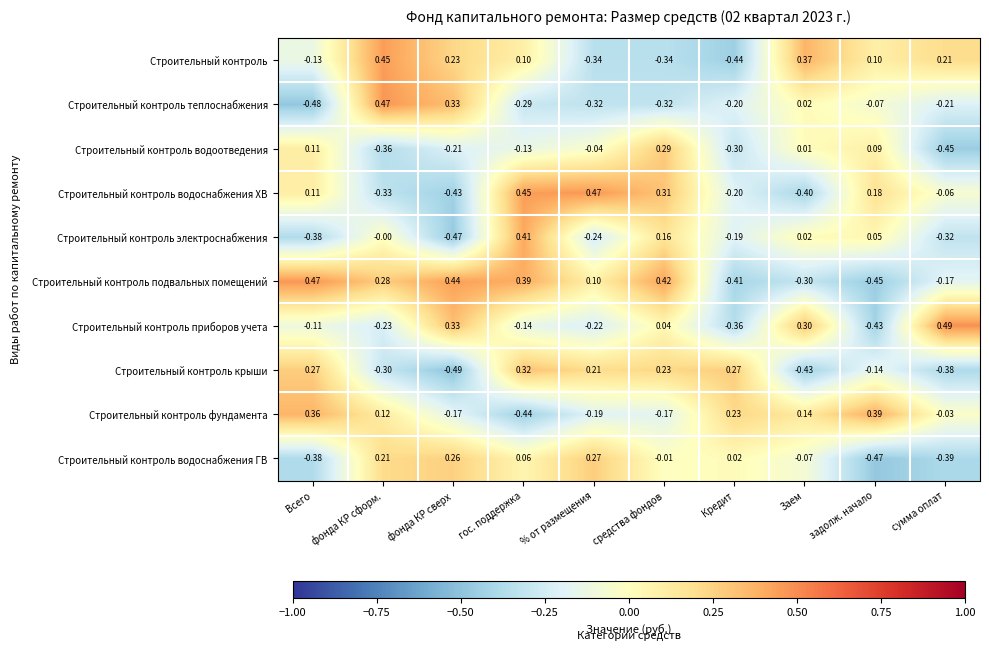

How many data points in Строительный контроль are above 0?

6